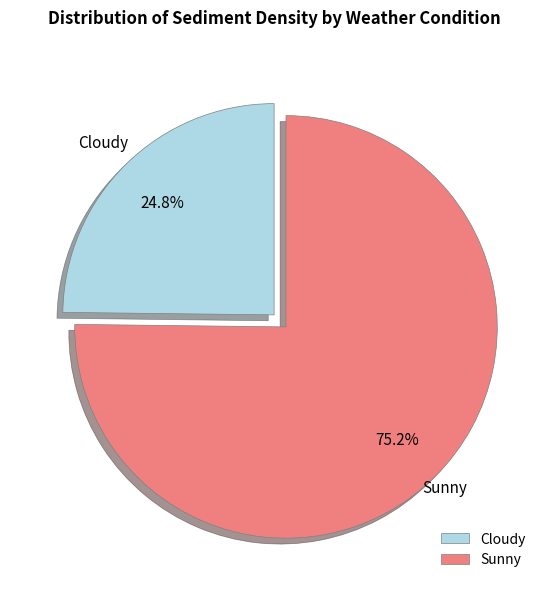

To the nearest percent, what is the difference between the Cloudy and Sunny slice percentages?

50%